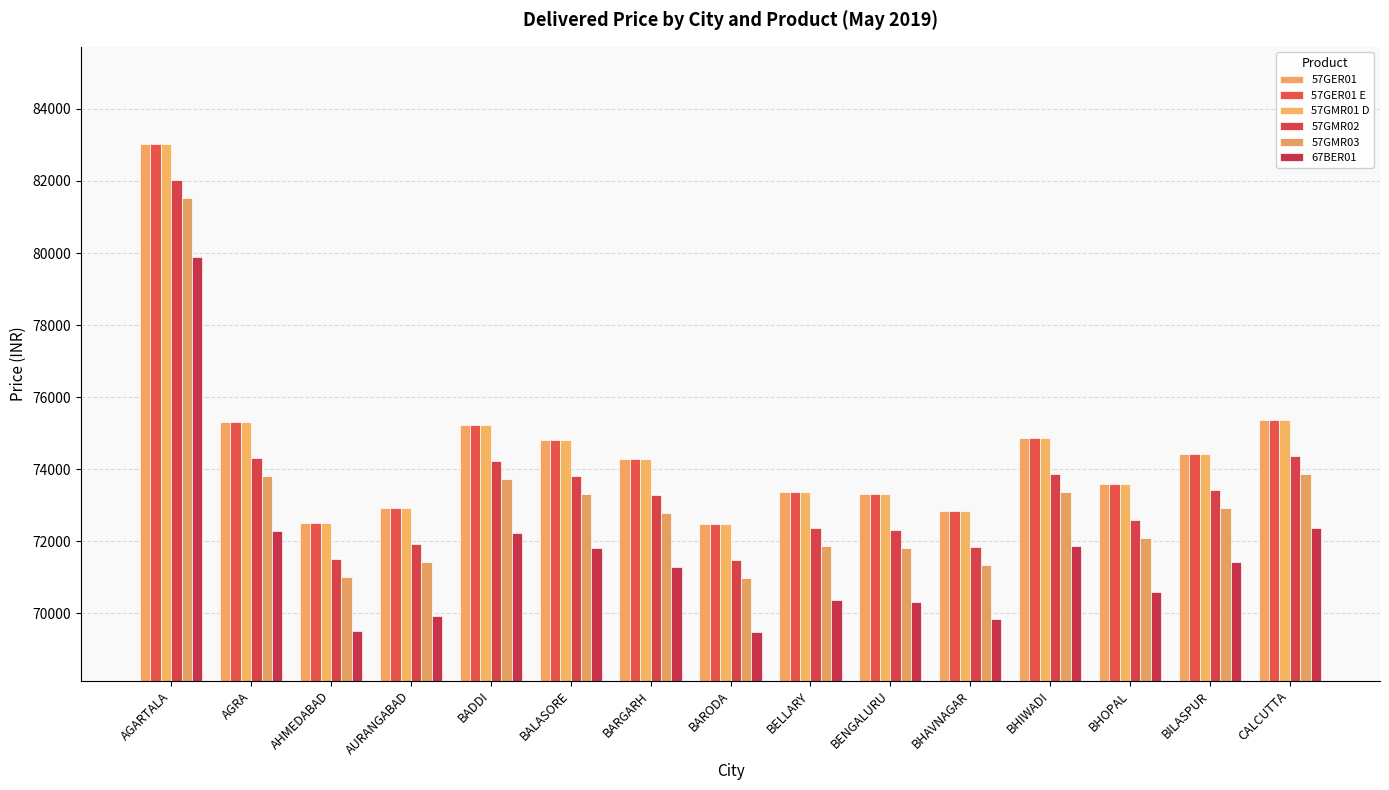

Count the number of categories in the chart.

15